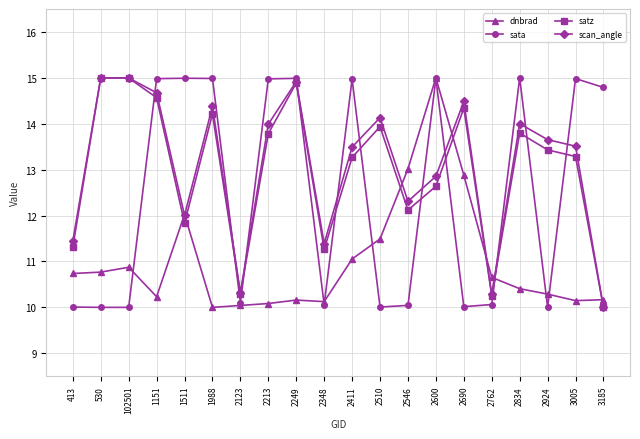

Is this an area chart (filled region under the line)?

No